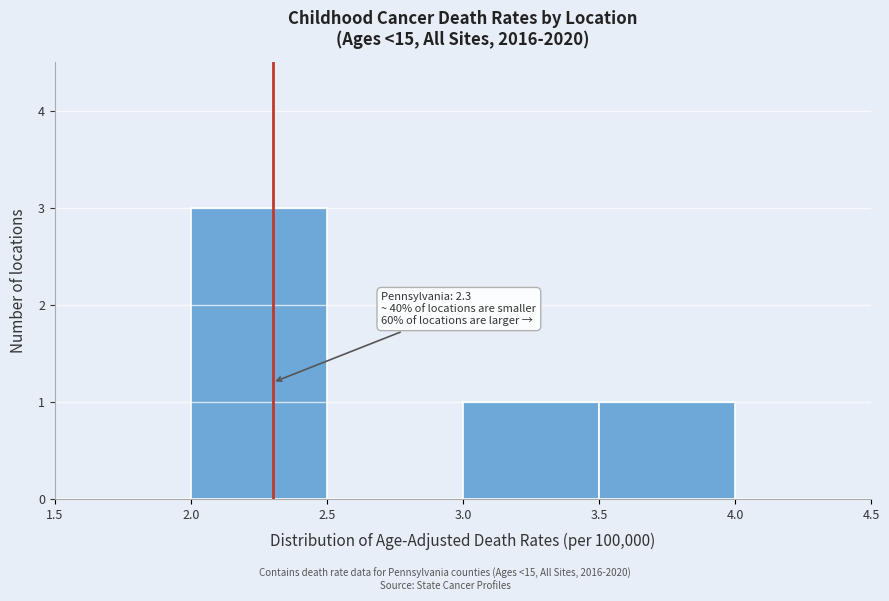

Which range on the x-axis has the tallest bar?

2.0 to 2.5